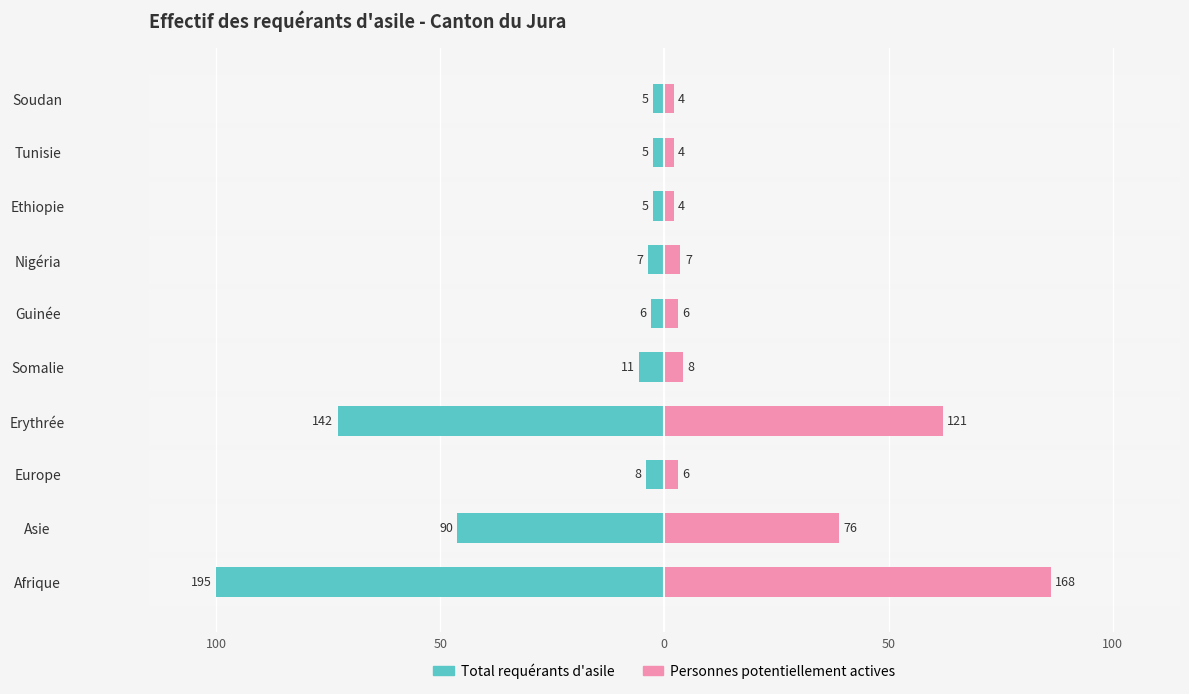

What is the approximate value of Personnes potentiellement actives at Afrique?

86.2